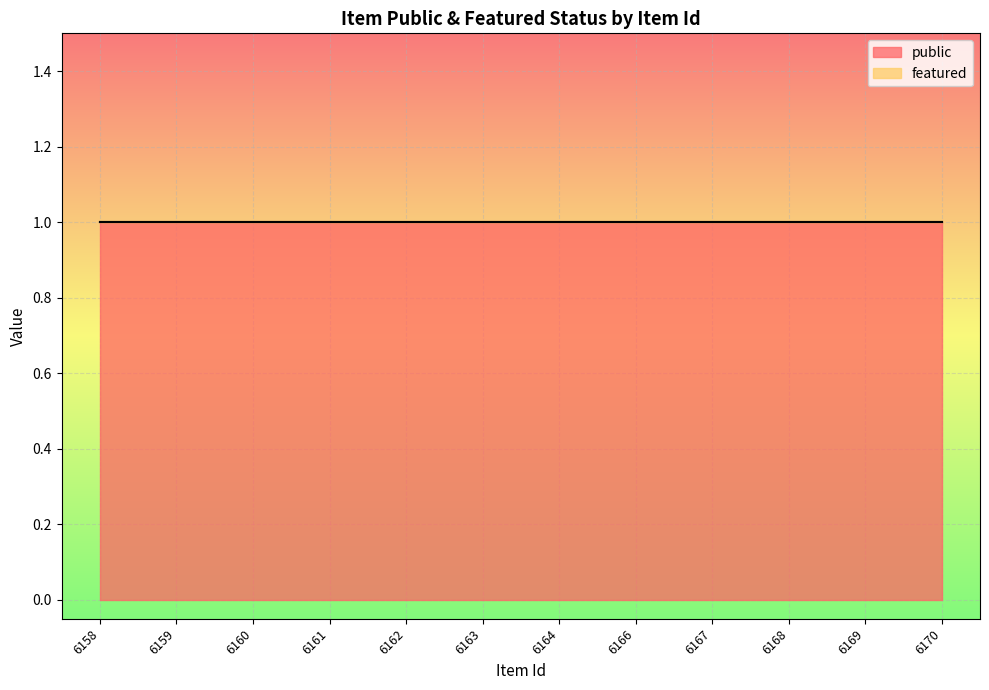

True or false: public has a value of 0 at 6168.

False